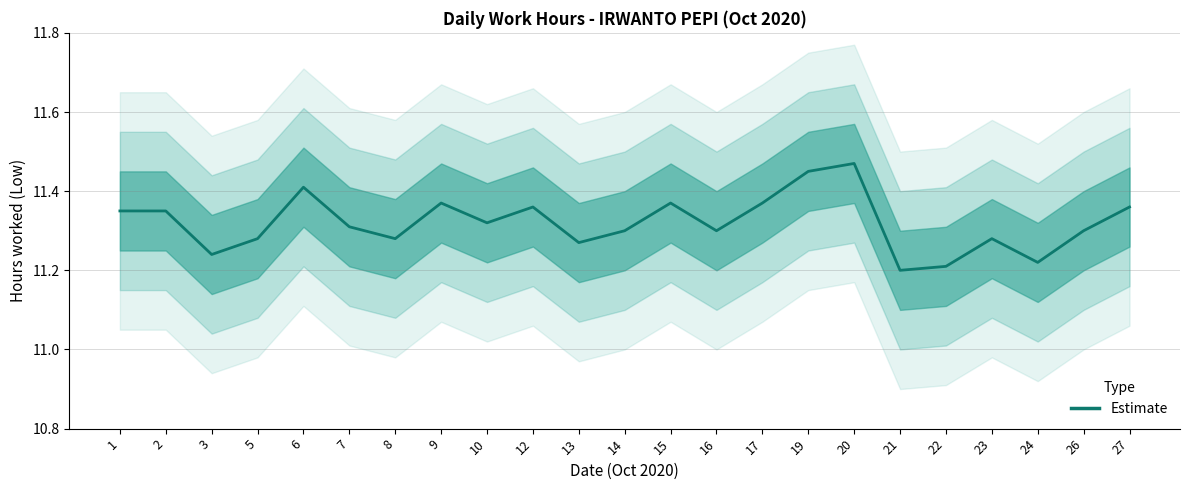

True or false: there are more than 2 points higher than both neighbors.

True